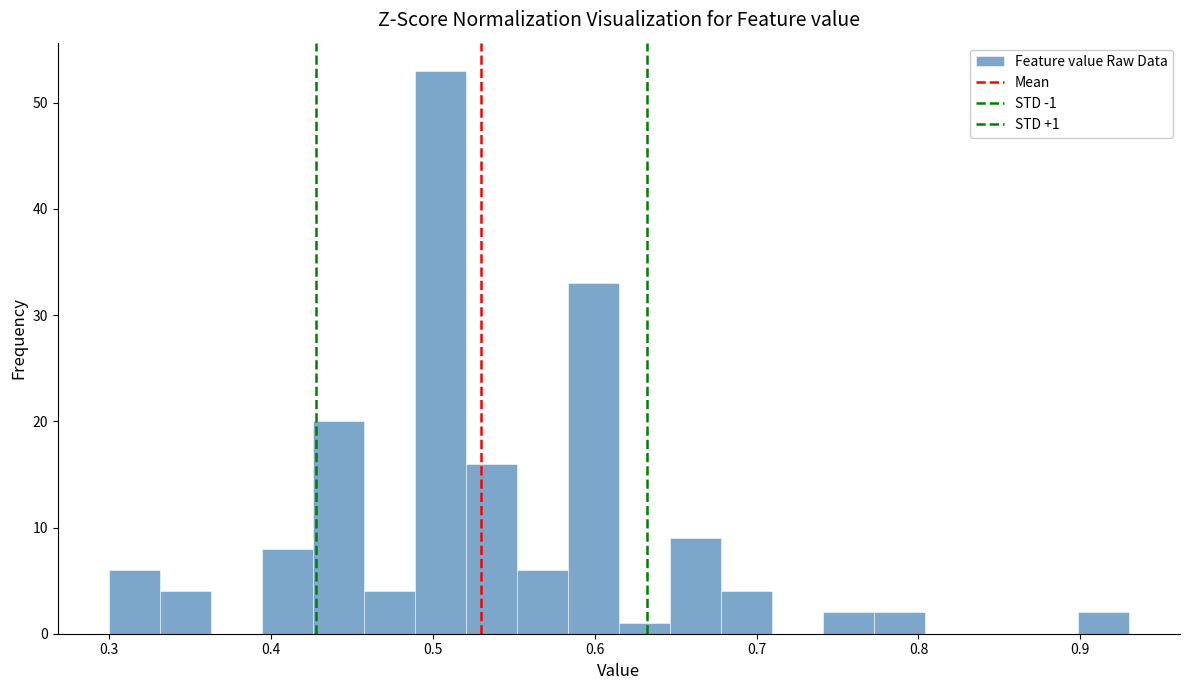

Read against the x-axis, roughly where is the centre of the tallest bar?

0.50